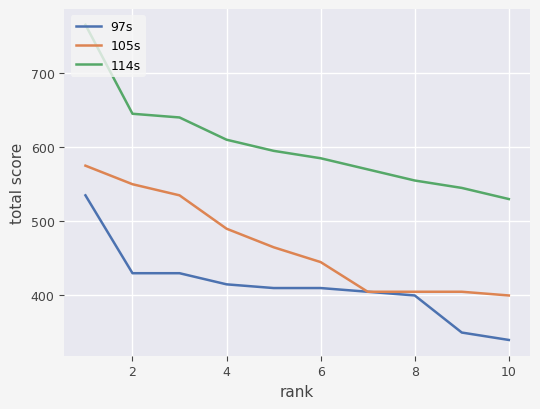

True or false: 114s and 97s intersect in this chart.

False